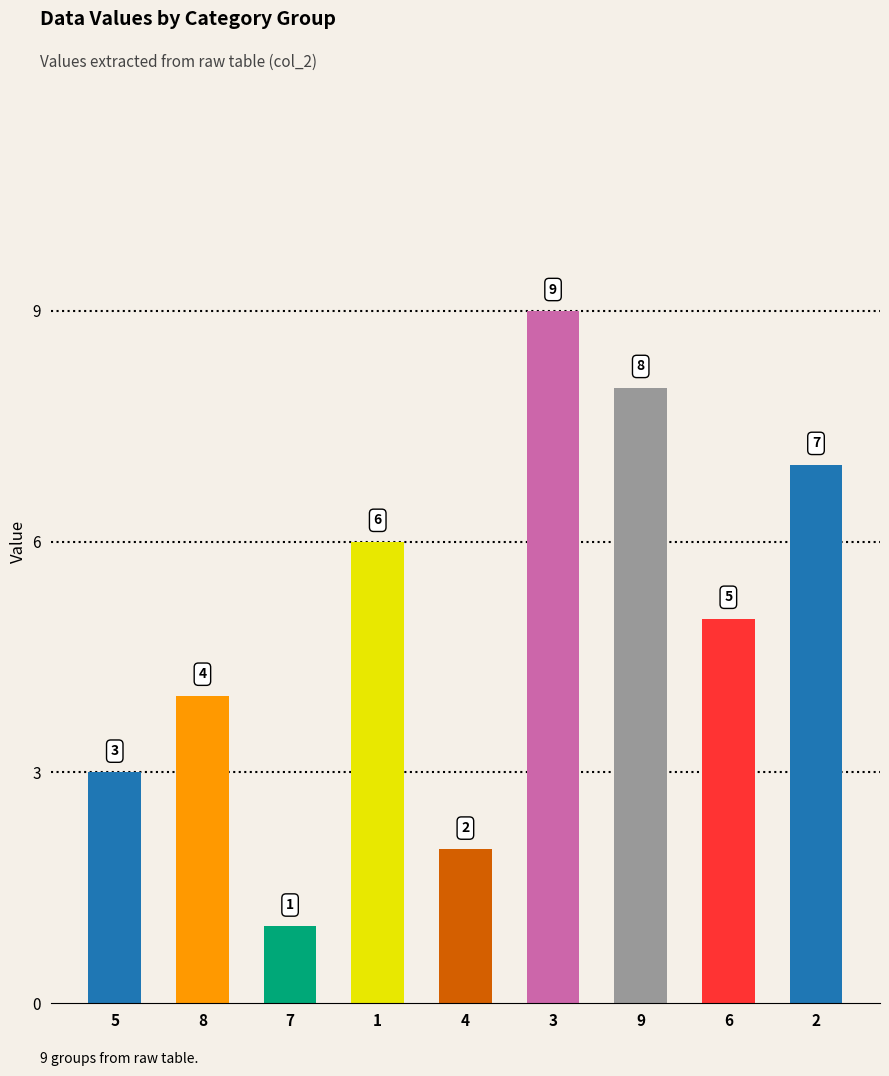

Reading left to right, list all the values displayed in this chart.

3	4	1	6	2	9	8	5	7